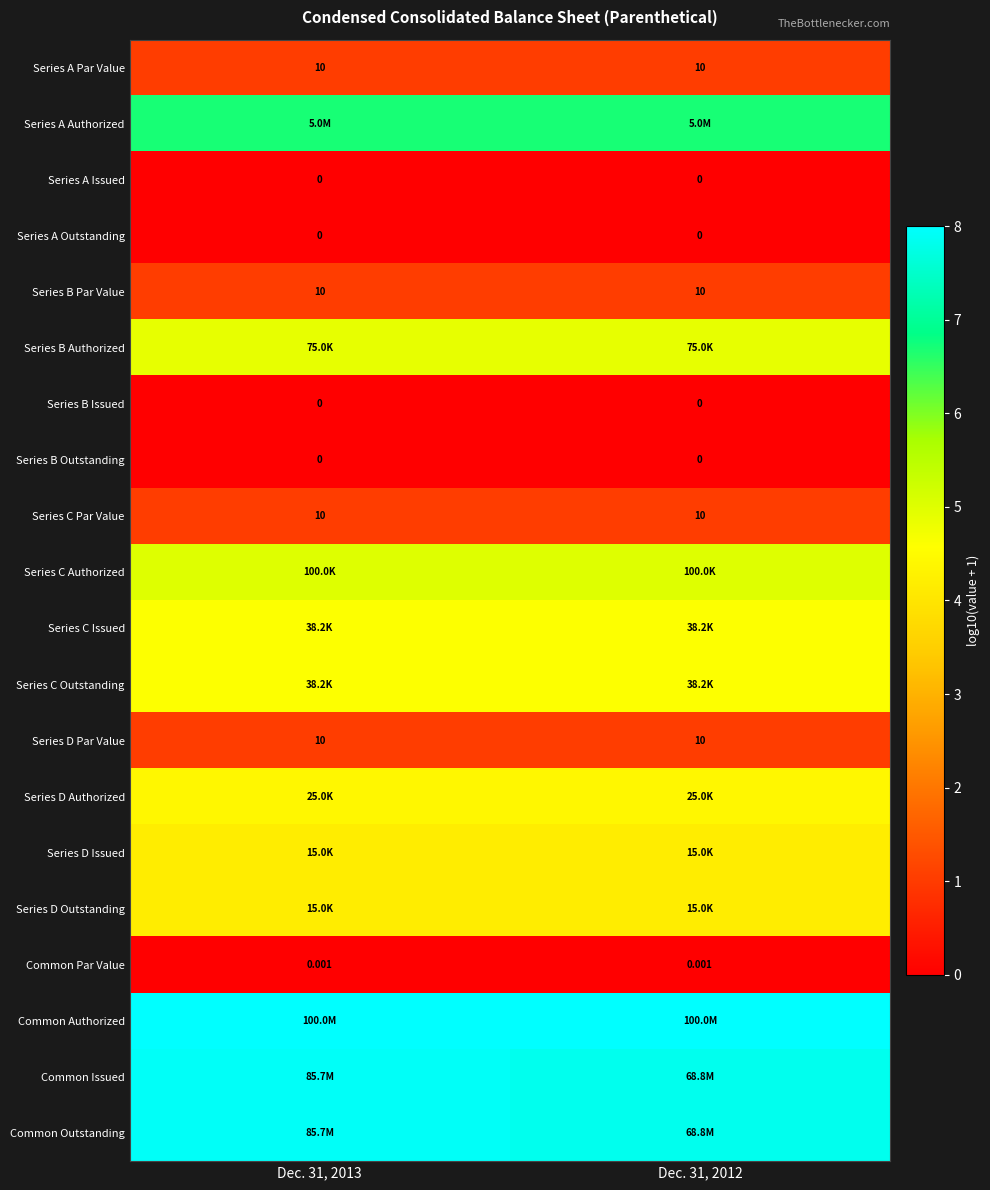

At how many categories does at least one series exceed 6?

2